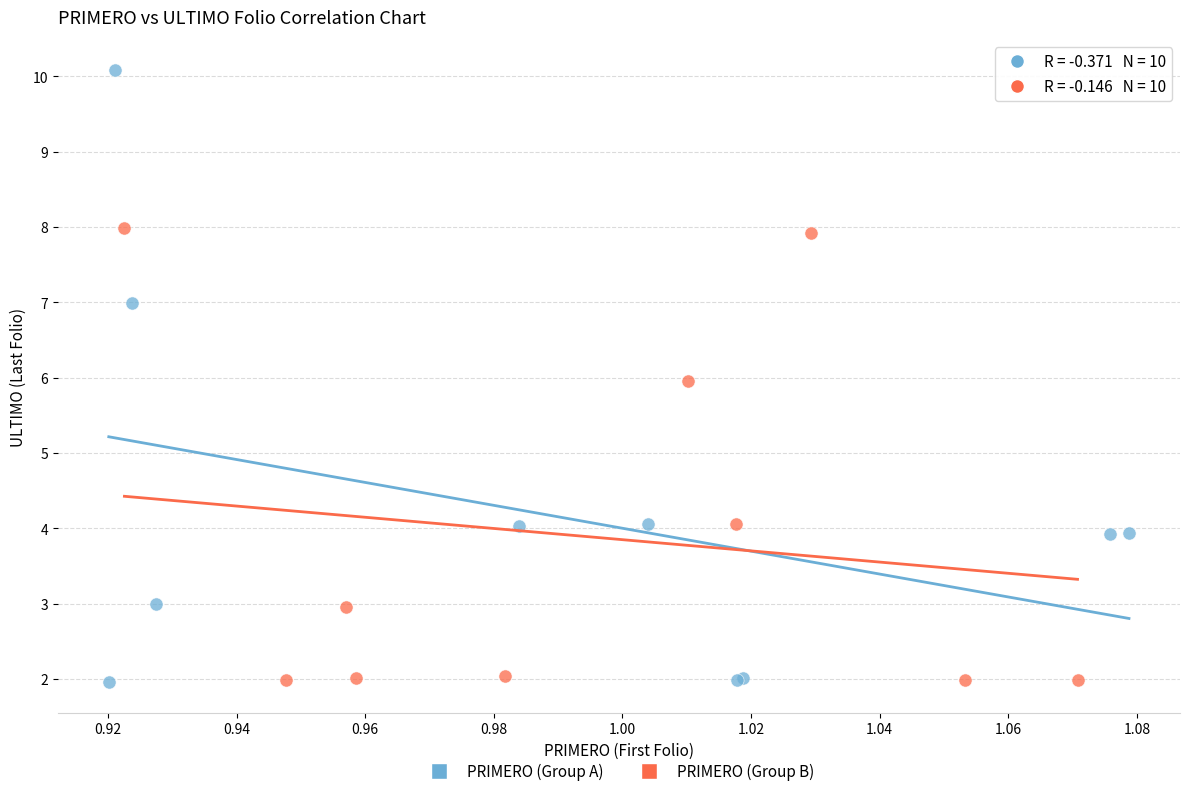

Which series contains the highest Y value?

PRIMERO (Group A)